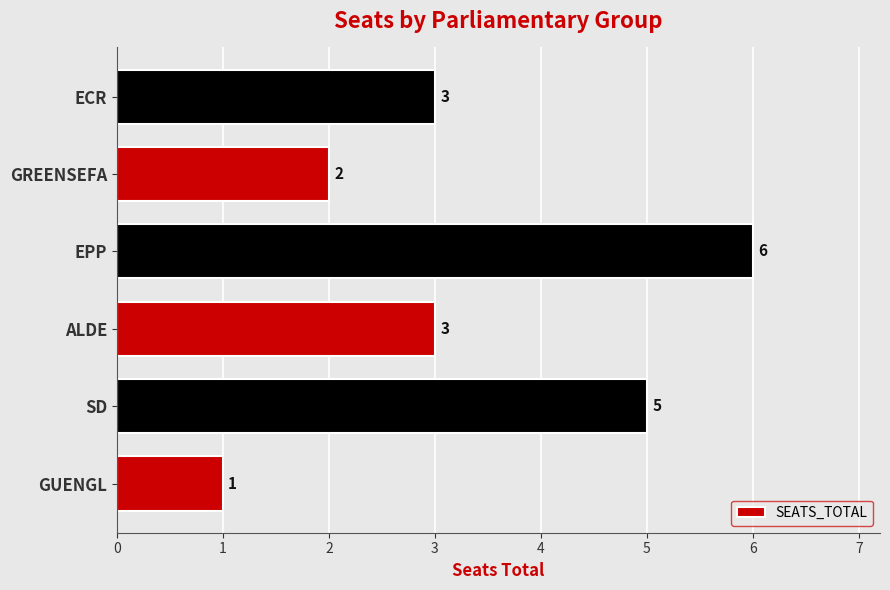

Is it true that the value at GREENSEFA is 2?

True